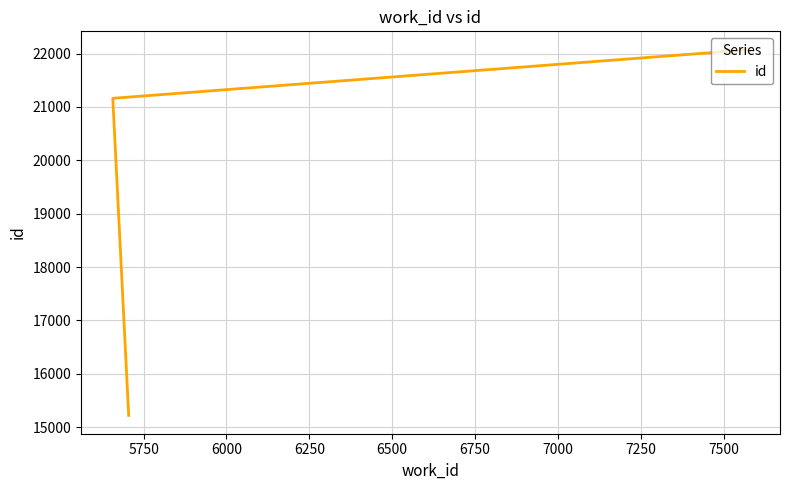

Which has a higher value, 6000 or 6250?

6250